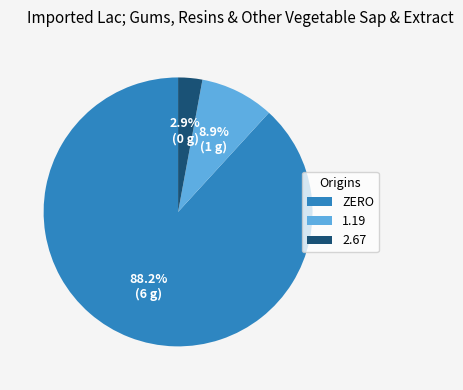

Rank the categories by value from highest to lowest.

ZERO, 1.19, 2.67